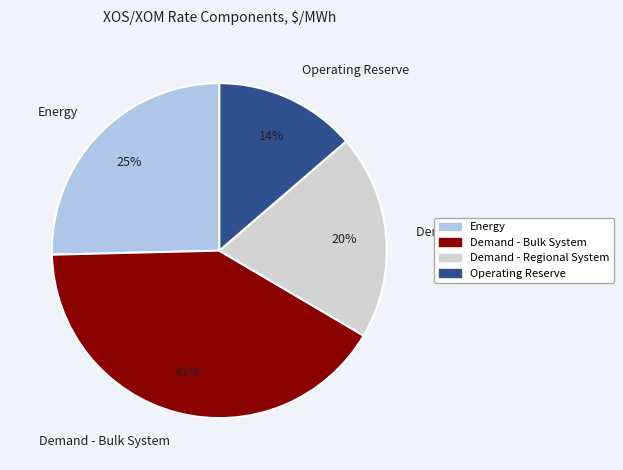

The Operating Reserve slice represents 28% of the pie. True or false?

False